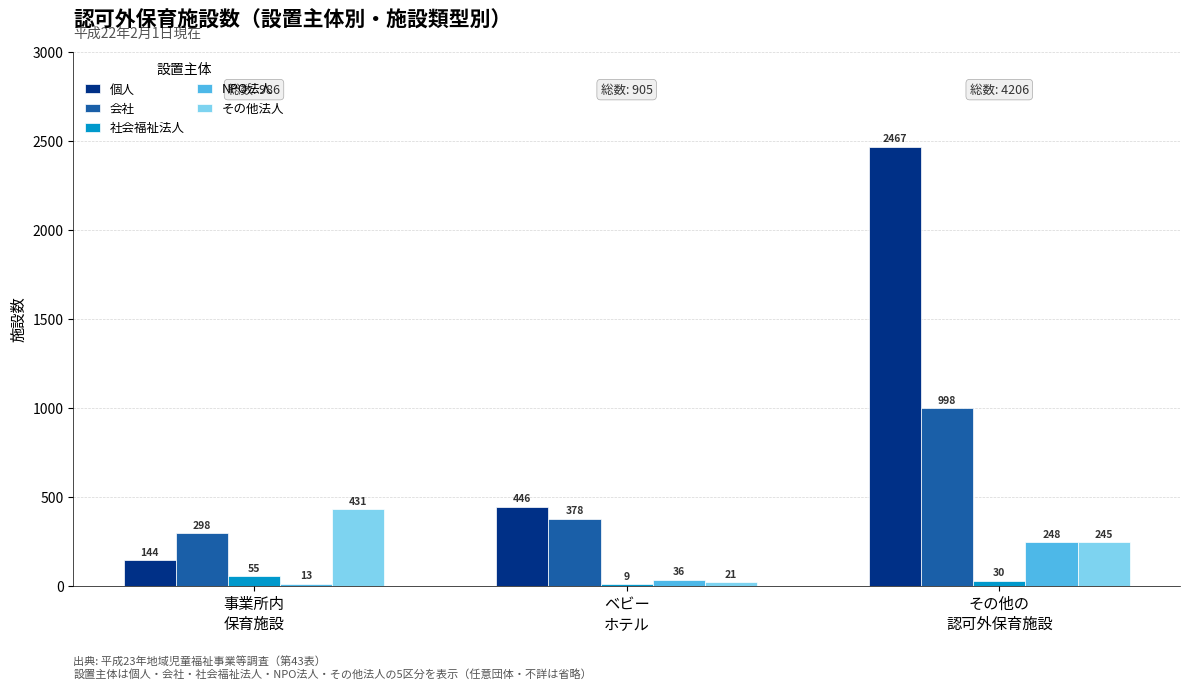

Rank the series by their maximum value, from lowest to highest.

社会福祉法人, NPO法人, その他法人, 会社, 個人